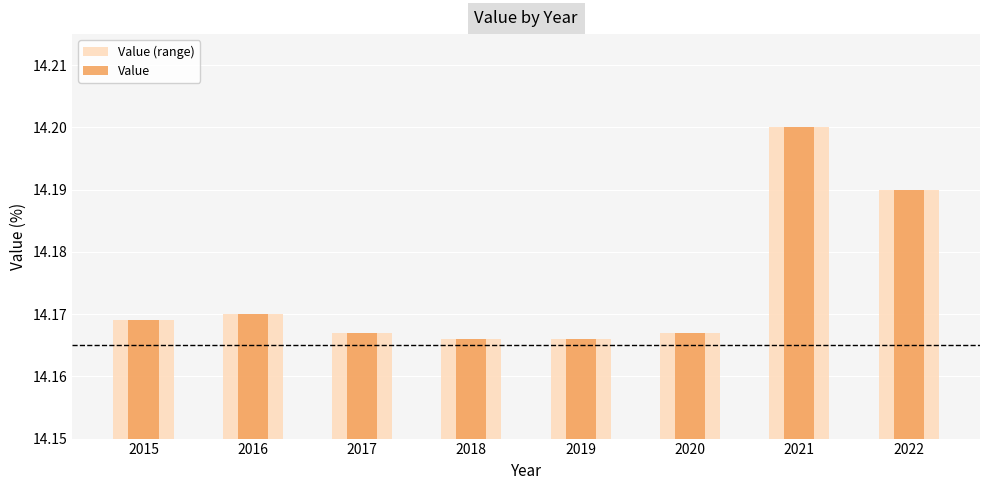

What is the minimum value shown in the chart?

14.2